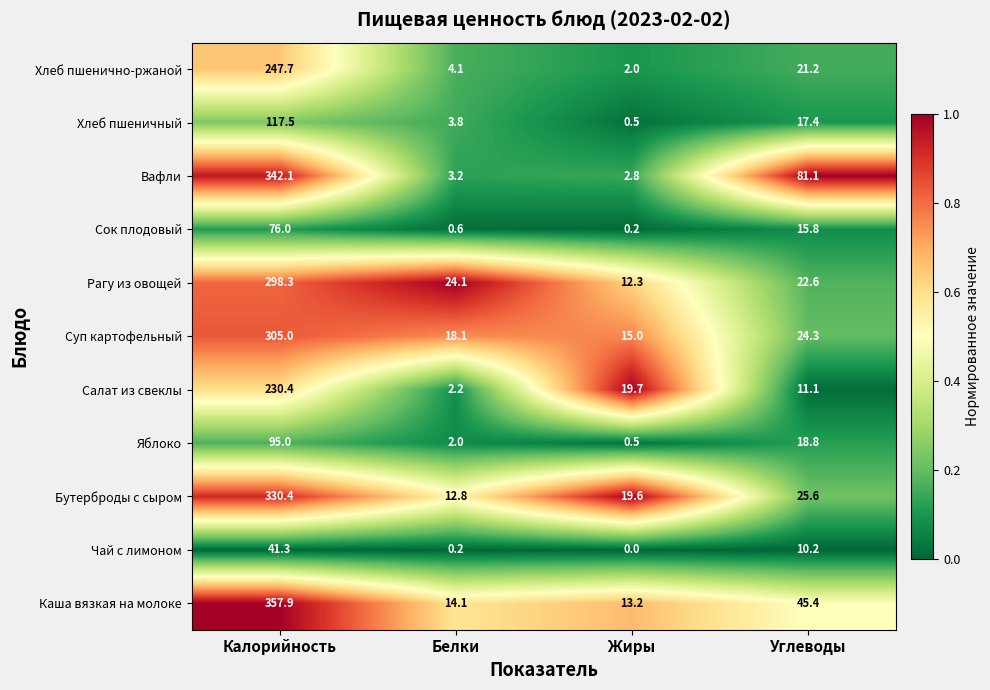

Which series has the largest total across all categories?

Каша вязкая на молоке